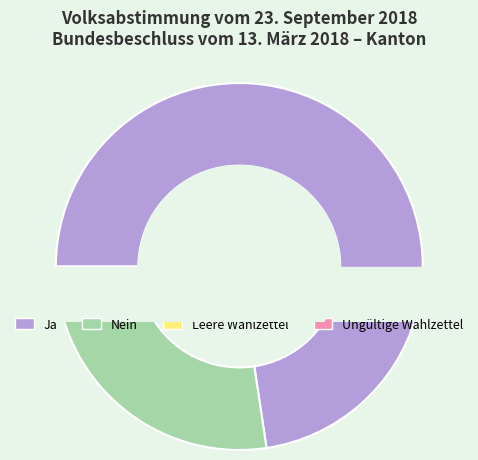

Which category has the smallest portion of the pie?

Leere Wahlzettel